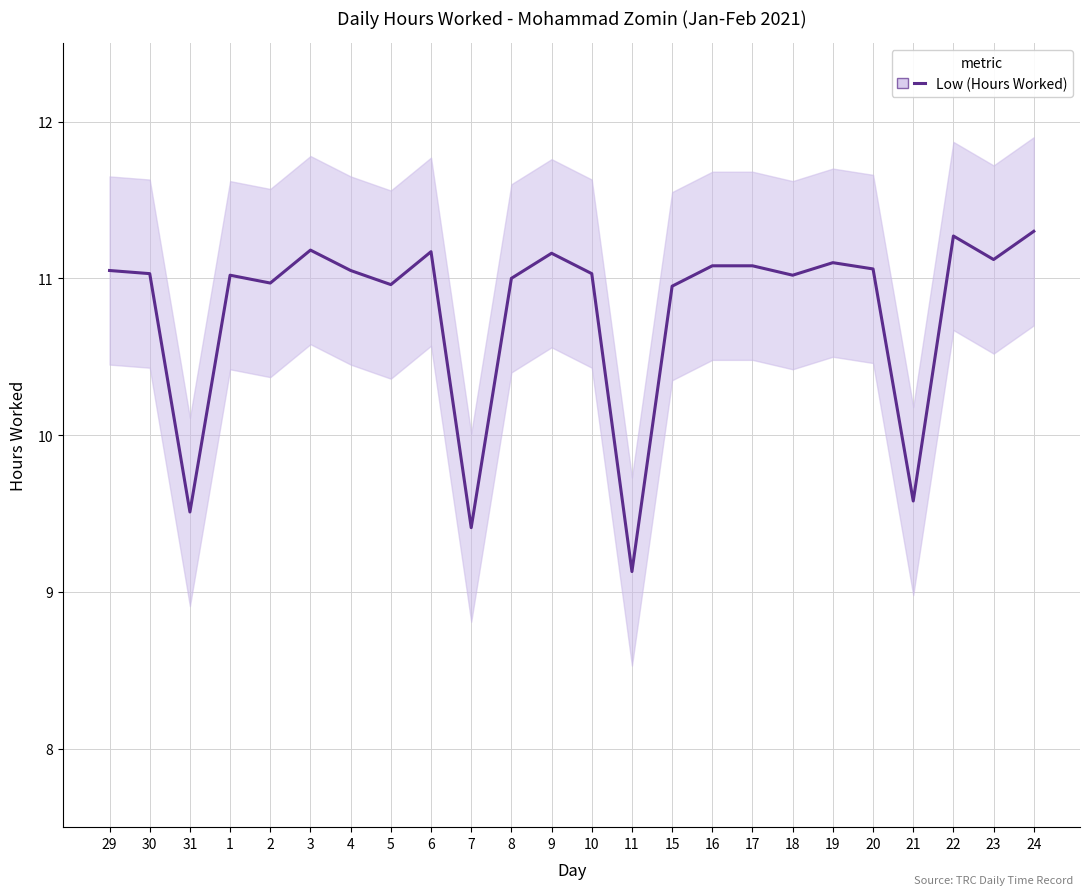

Reading left to right, extract all data points from this chart.

11.1	11.0	9.5	11.0	11.0	11.2	11.1	11.0	11.2	9.4	11.0	11.2	11.0	9.1	10.9	11.1	11.1	11.0	11.1	11.1	9.6	11.3	11.1	11.3